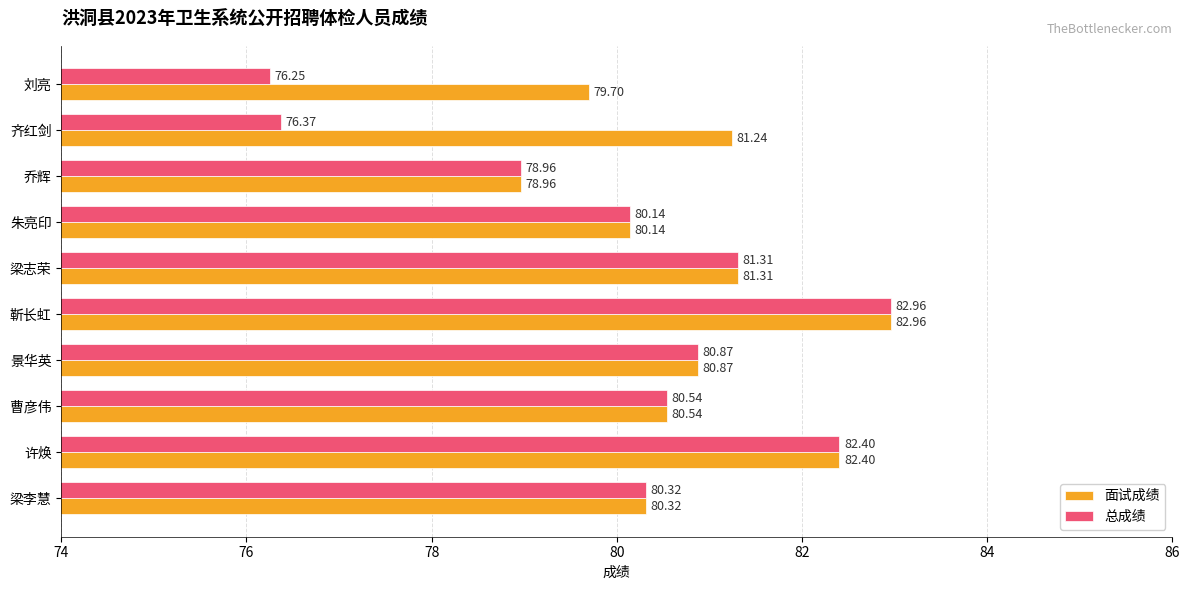

Is the value of 面试成绩 at 曹彦伟 greater than the value of 总成绩 at 乔辉?

Yes